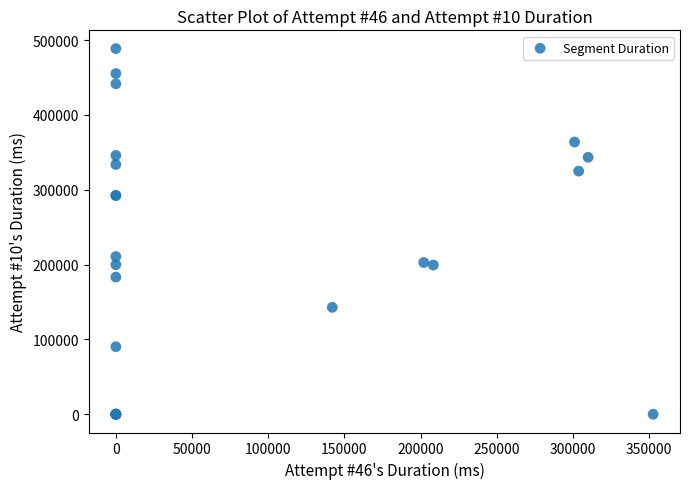

What Y value in the scatter plot is closest to 244266?

210699